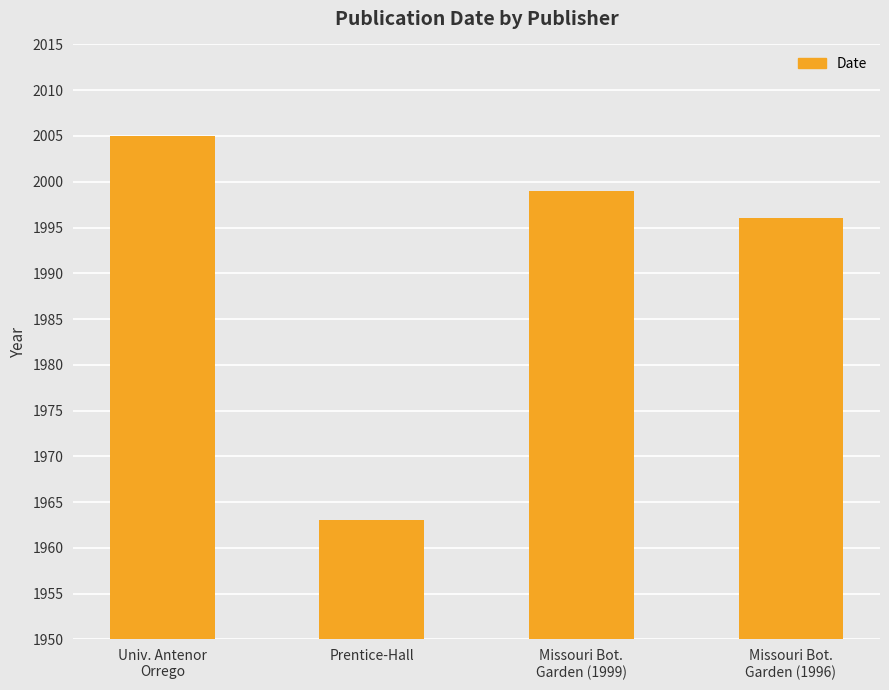

What is the sum of the values at Missouri Bot.
Garden (1996) and Univ. Antenor
Orrego?

4001